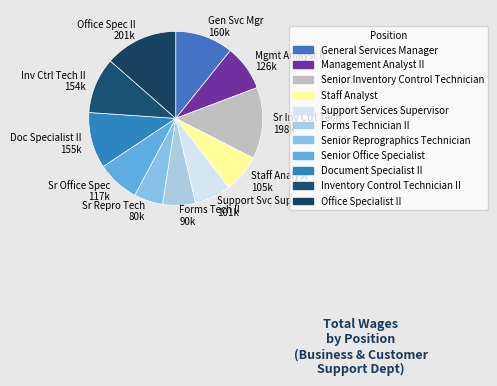

Is the sum of Gen Svc Mgr 160k and Sr Inv Ctrl Tech 198k greater than half?

No